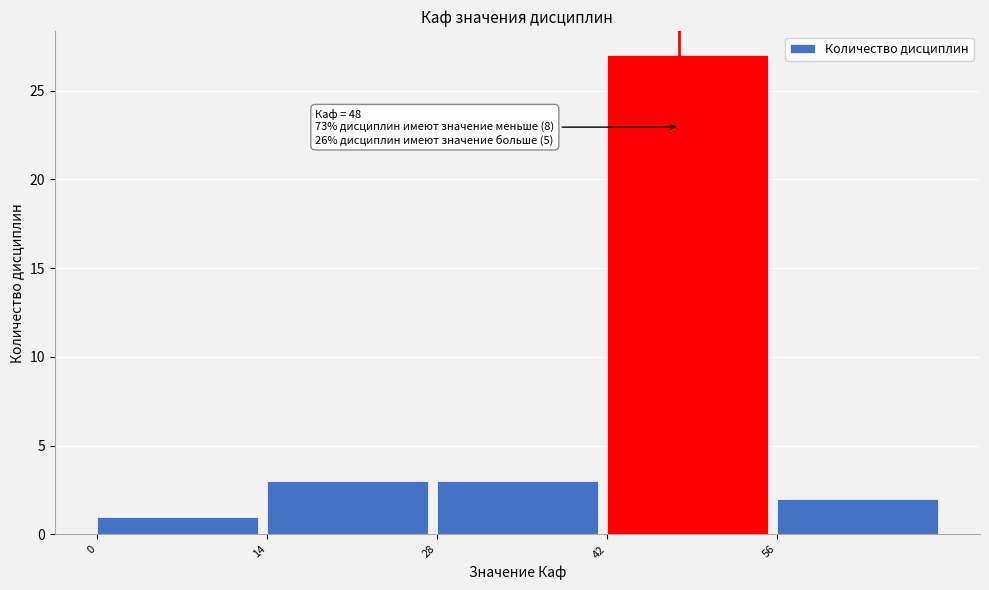

Over which range of the x-axis is the bar tallest?

42 to 56